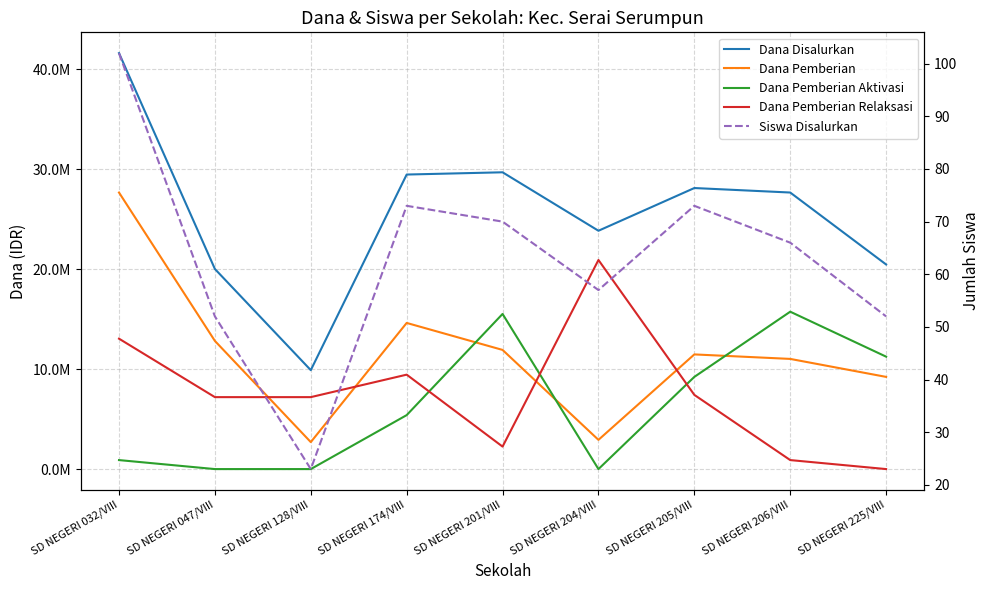

True or false: Siswa Disalurkan and Dana Pemberian Relaksasi intersect in this chart.

True